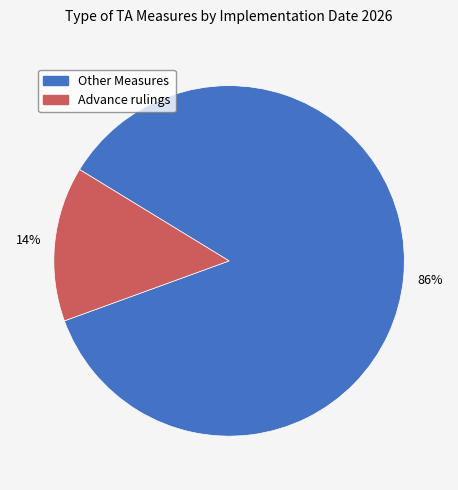

Is there any slice that represents more than half of the pie?

Yes